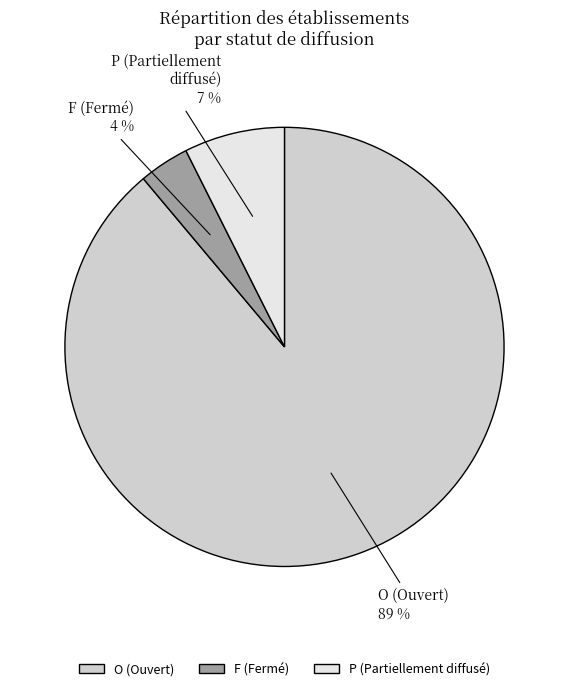

Is it true that O is 99% of the pie?

False